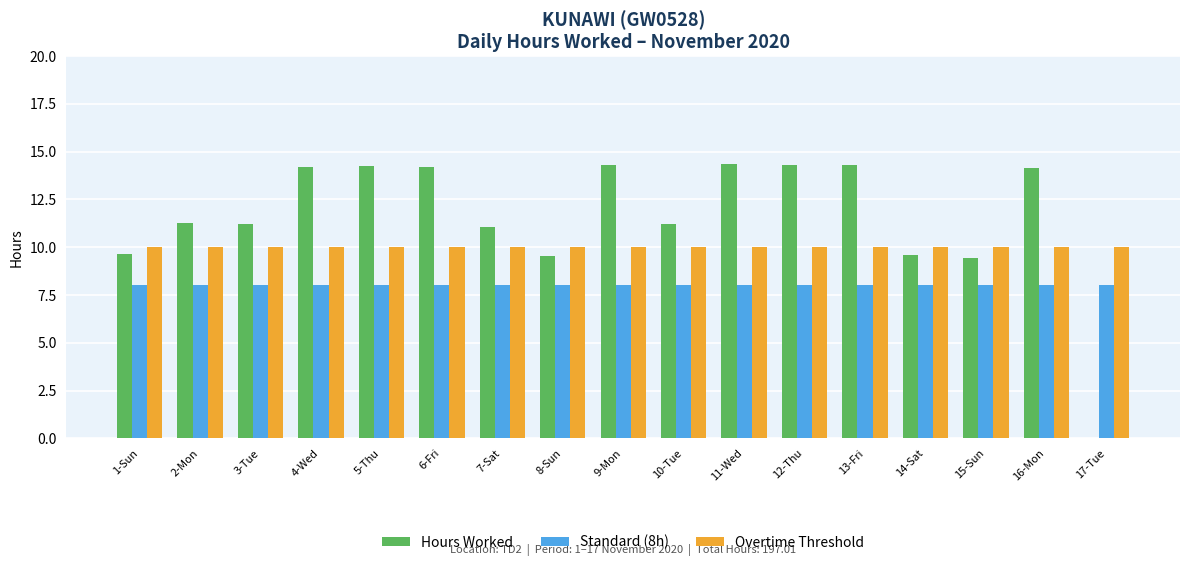

True or false: Hours Worked has a value of 14.2 at 6-Fri.

True